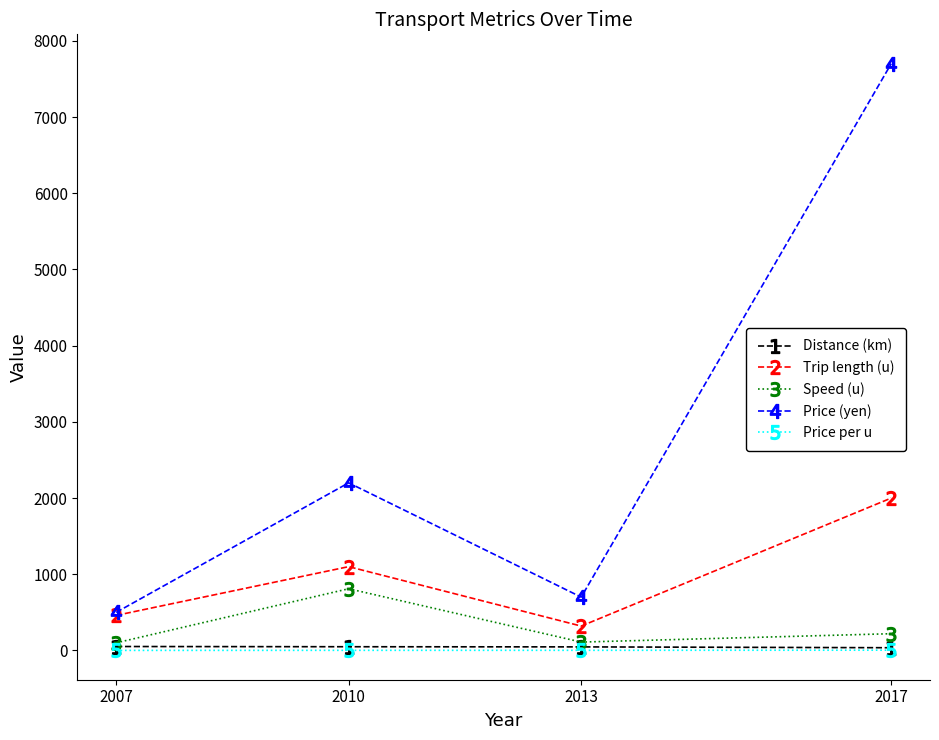

True or false: Distance (km) has more than 2 interior local peaks.

False